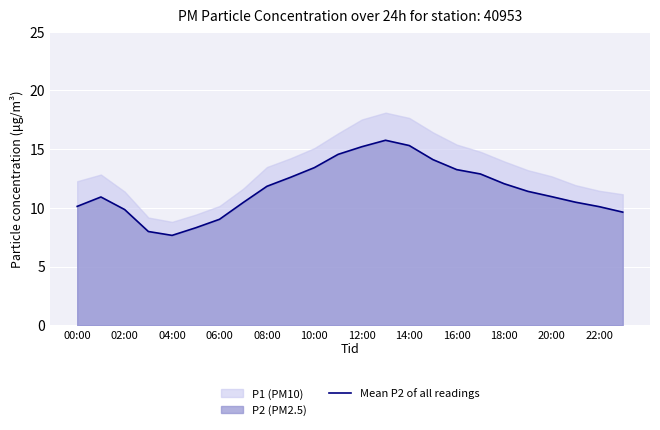

What is the average value?

11.6